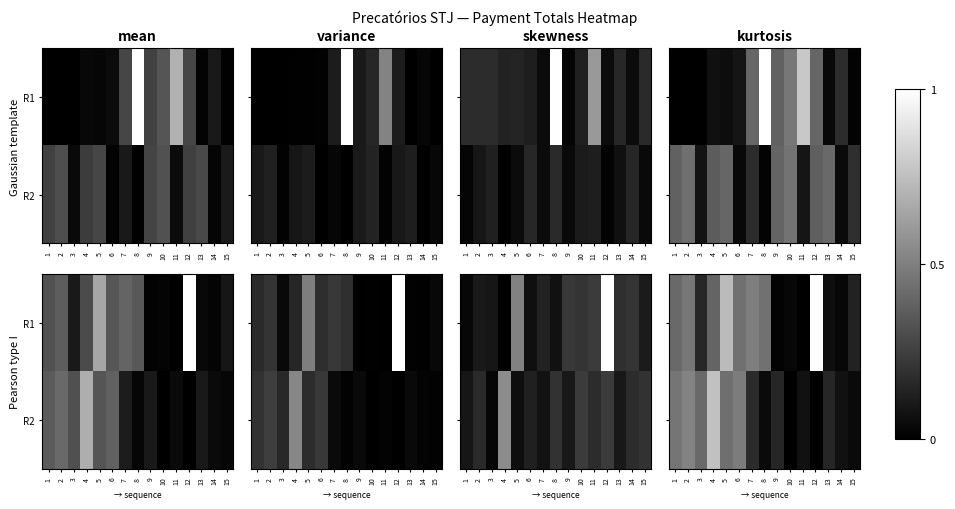

List the series in order of their peak value, lowest first.

R2, R1